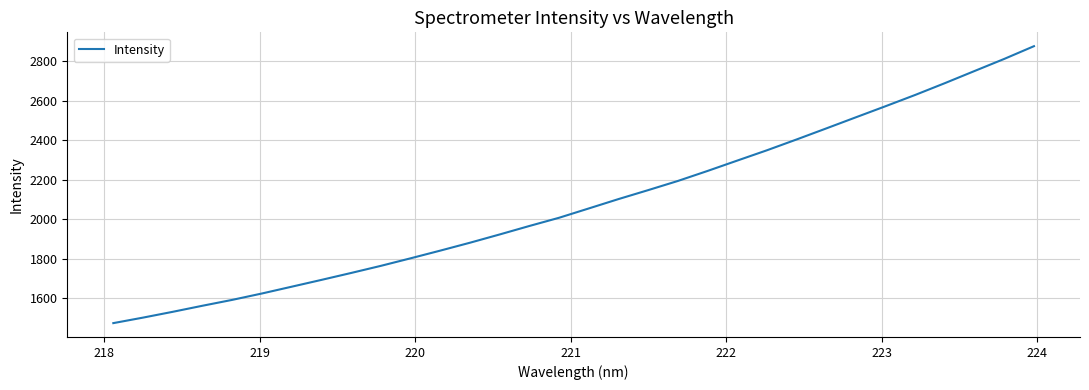

What is the maximum value shown in the chart?

2877.1